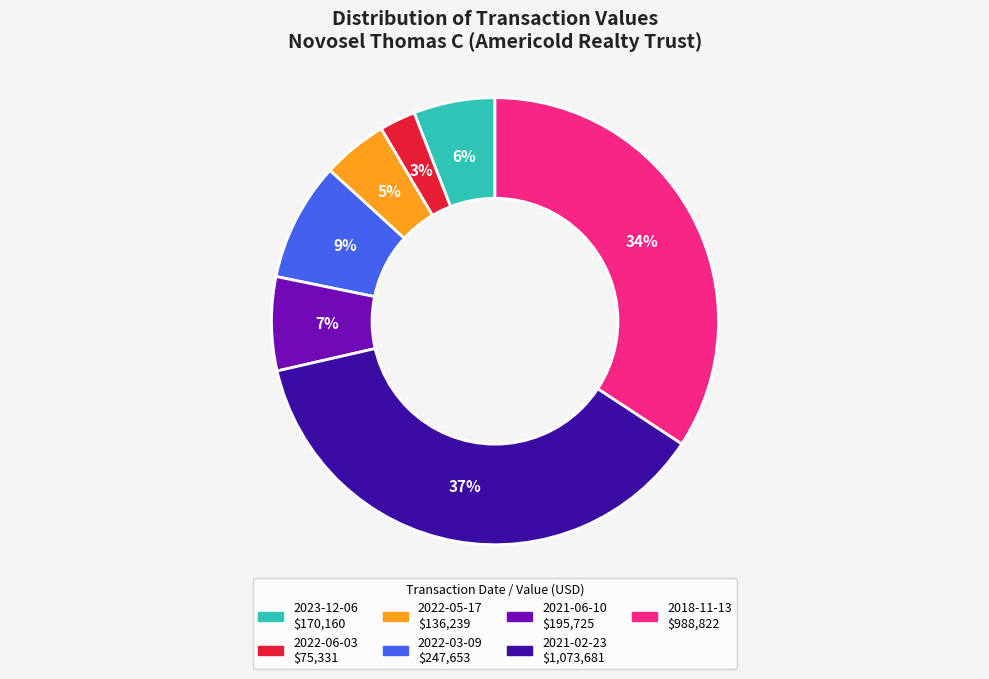

How many segments does this pie chart have?

7